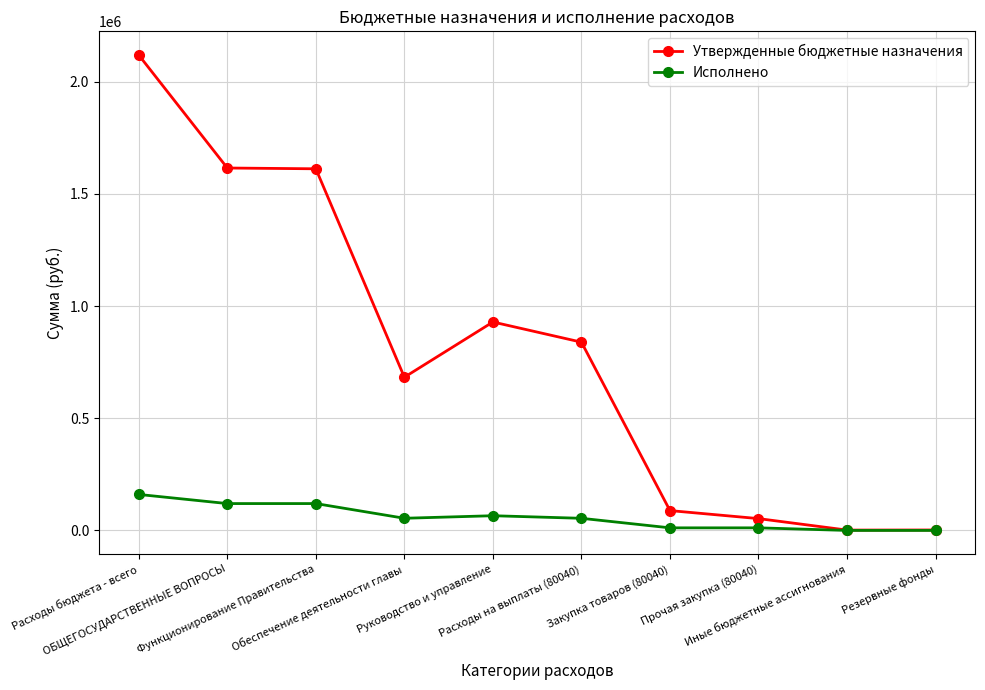

What is the maximum value for Исполнено?

160360.5